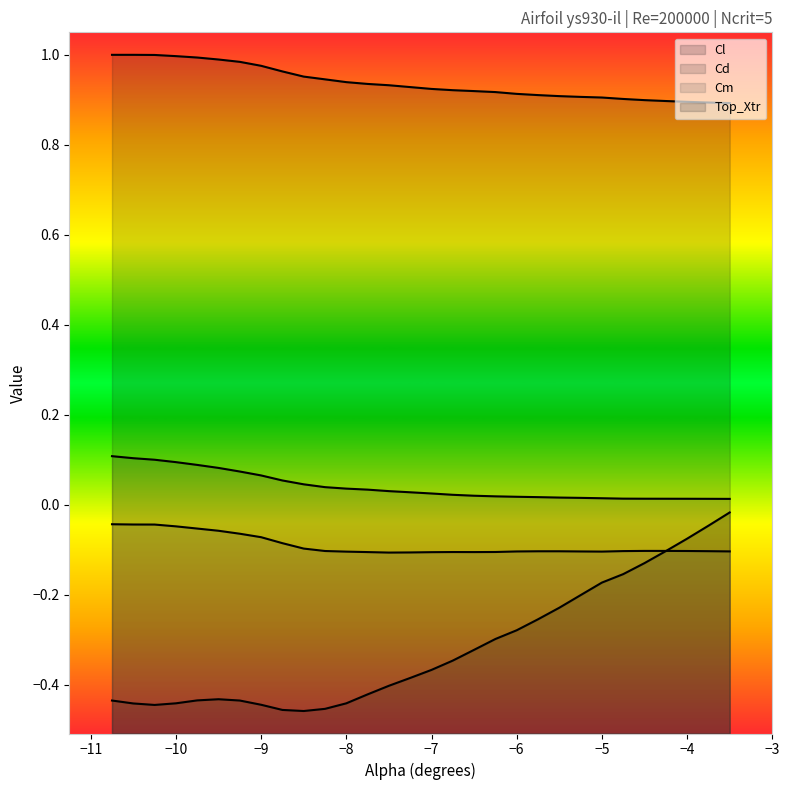

True or false: Top_Xtr and Cl cross at least once.

False